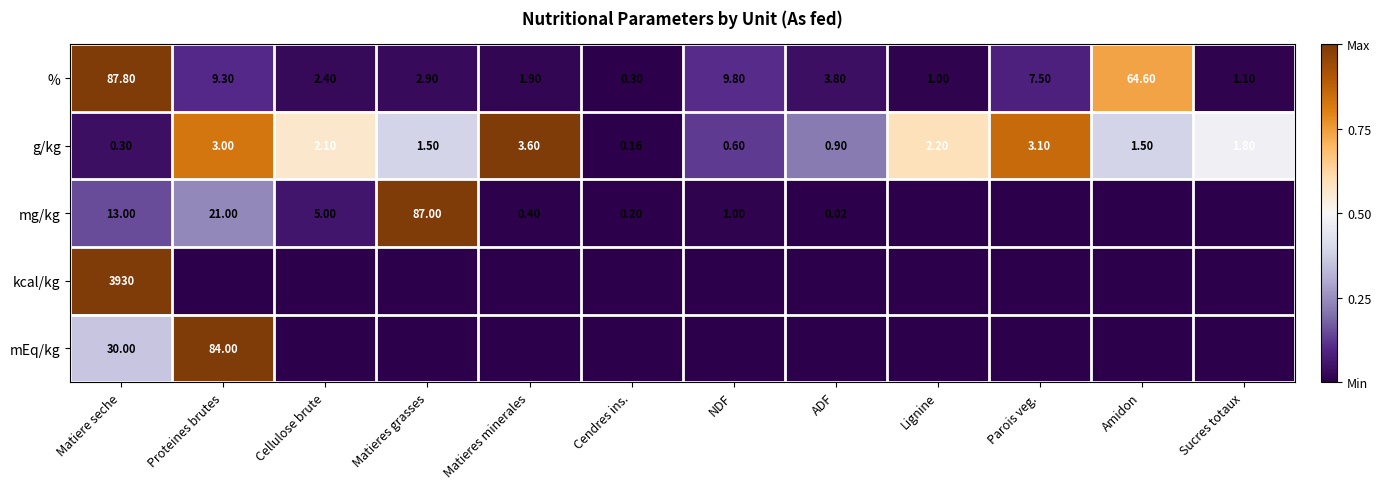

Is the value of % at ADF greater than the value of kcal/kg at Matiere seche?

No